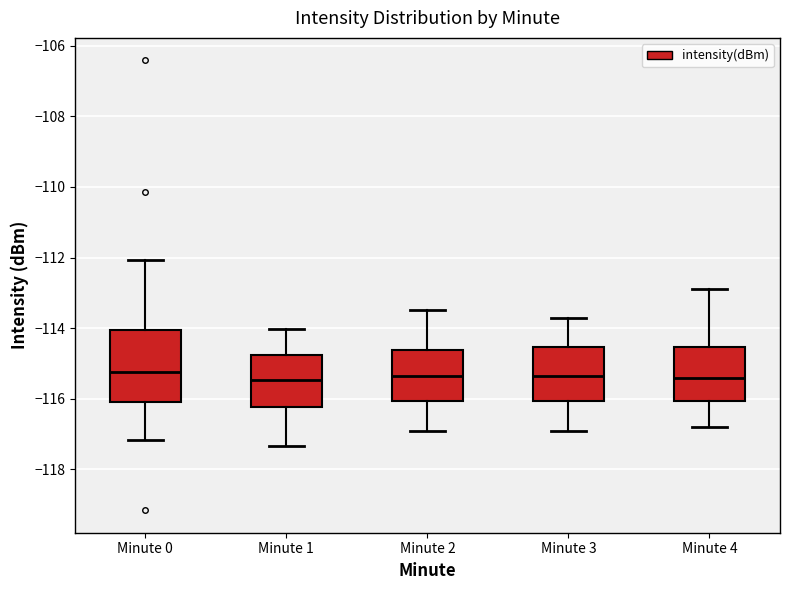

Reading left to right, read every box against the y-axis: the position of its median line, the range the box covers, and the ends of its whiskers. The values are not printed on the chart, so give them approximately, as read against the axis.

Minute 0: median -115.2, box -116.0 to -114.0, whiskers -117.2 to -112.0
Minute 1: median -115.4, box -116.2 to -114.8, whiskers -117.4 to -114.0
Minute 2: median -115.4, box -116.0 to -114.6, whiskers -116.8 to -113.4
Minute 3: median -115.4, box -116.0 to -114.6, whiskers -116.8 to -113.6
Minute 4: median -115.4, box -116.0 to -114.6, whiskers -116.8 to -112.8